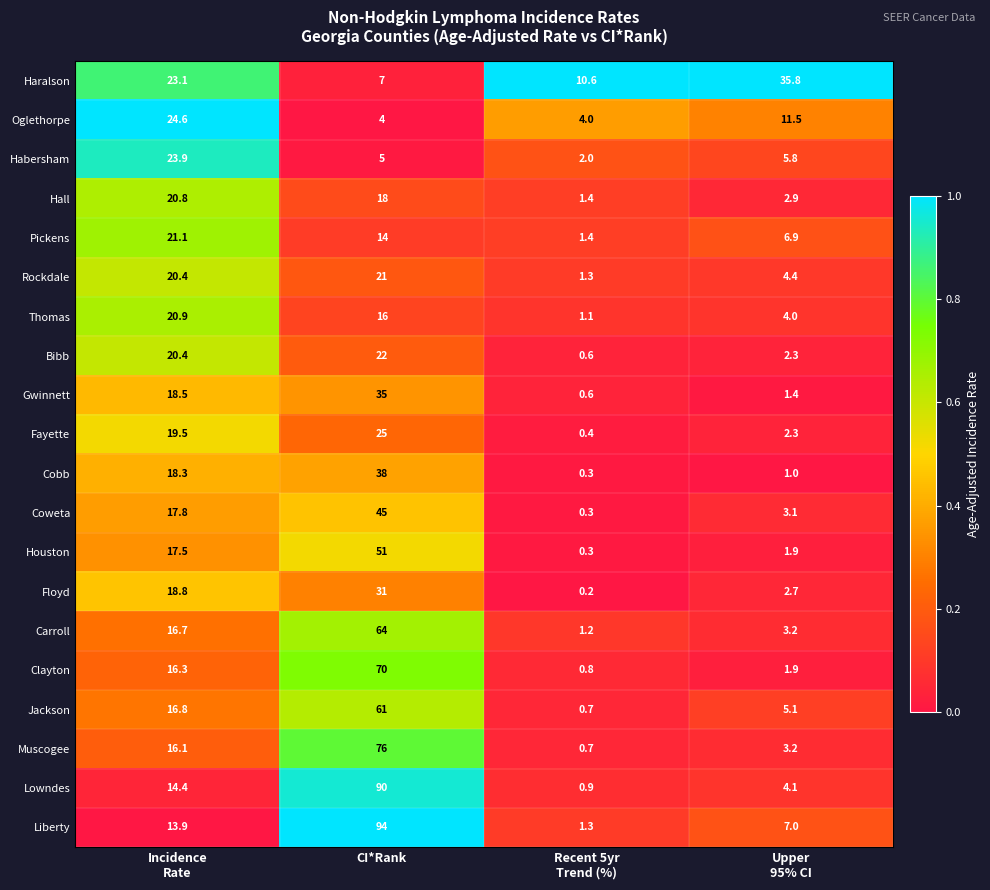

What is the sum of all Oglethorpe values?

44.1